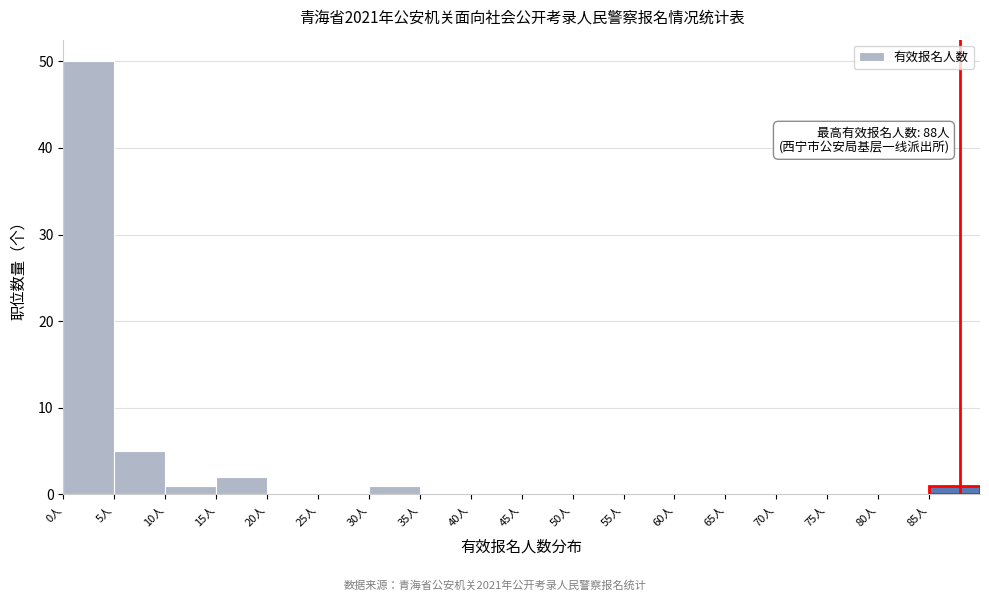

Which range on the x-axis has the tallest bar?

0 to 5